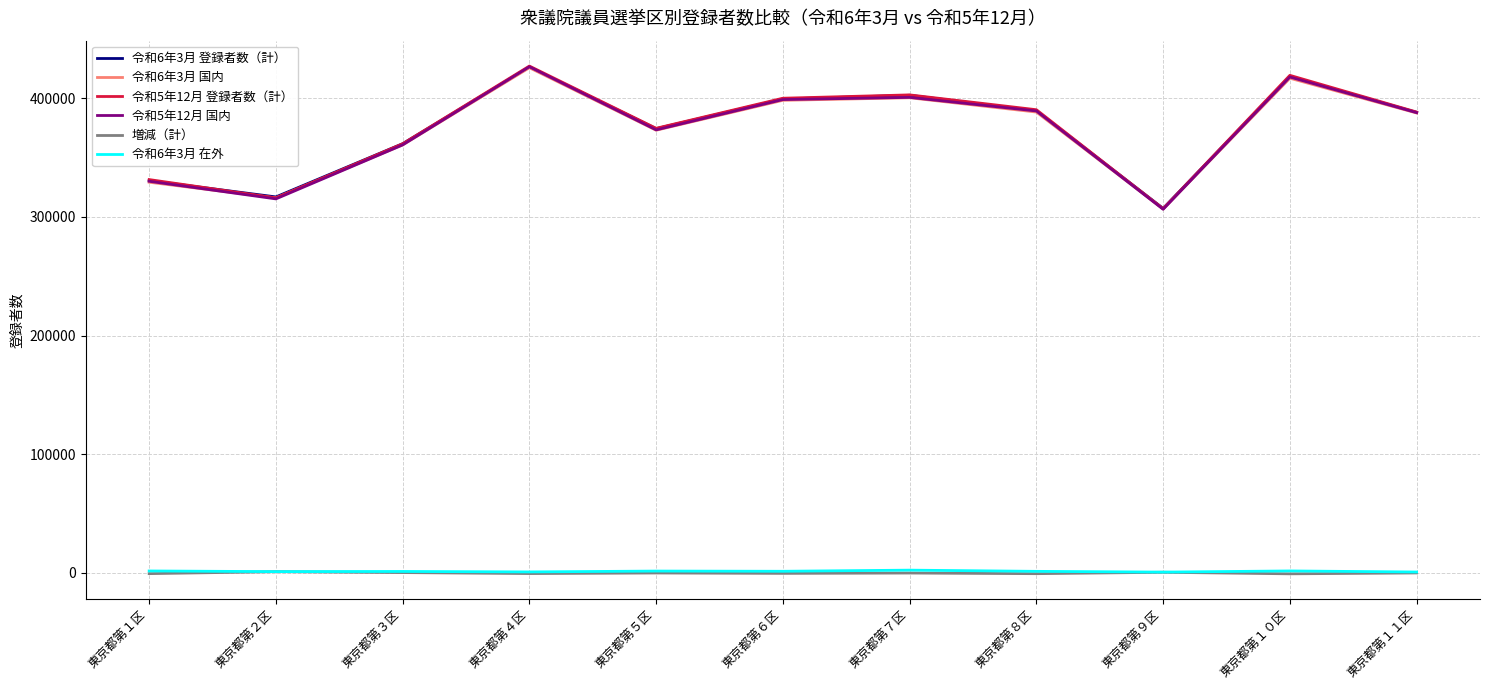

What is the greatest value displayed?

427319